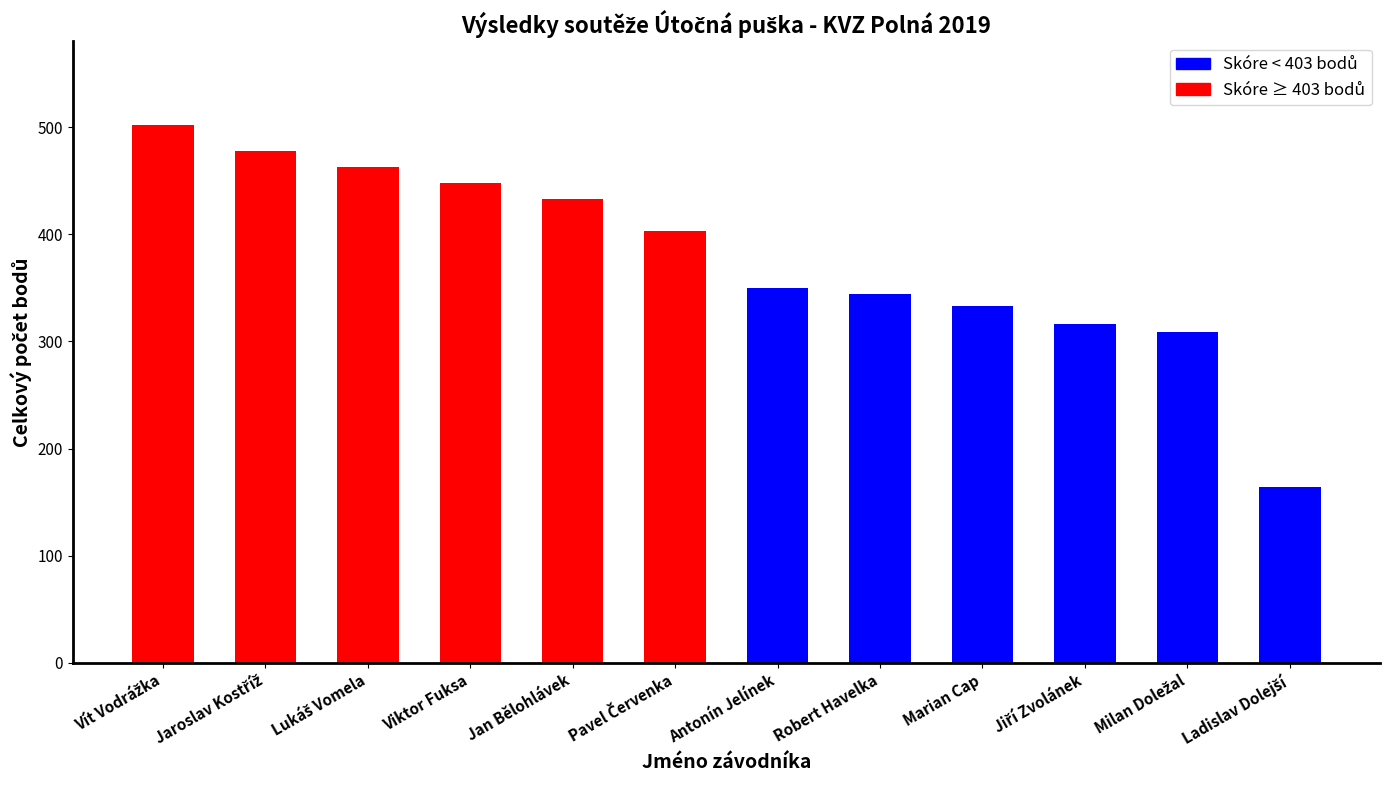

Between Jan Bělohlávek and Robert Havelka, which is larger?

Jan Bělohlávek